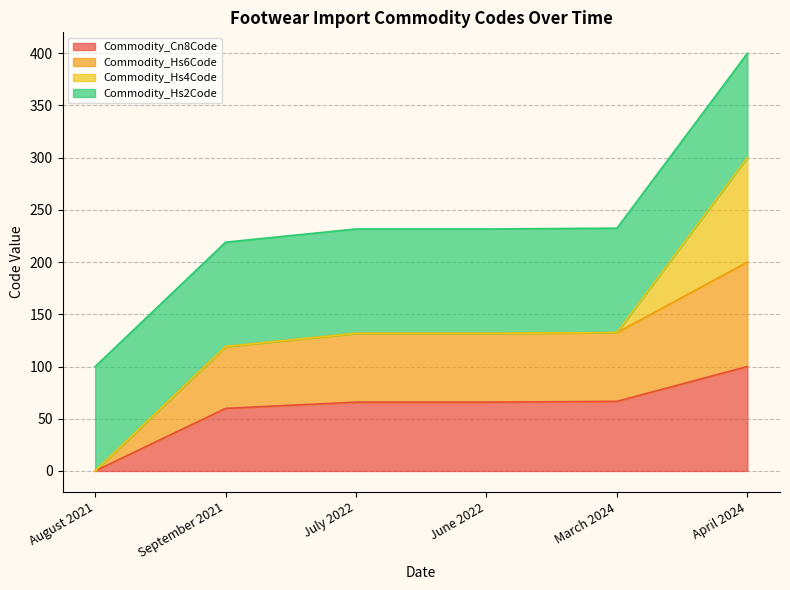

True or false: Commodity_Cn8Code has a value of 62.7 at August 2021.

False